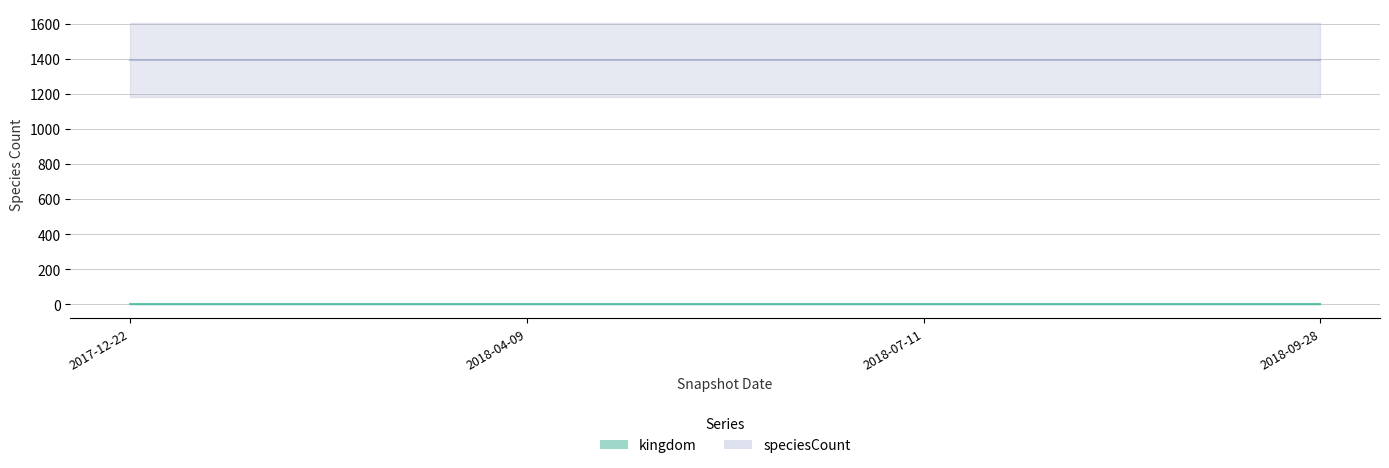

True or false: kingdom has more than 2 points higher than both neighbors.

False